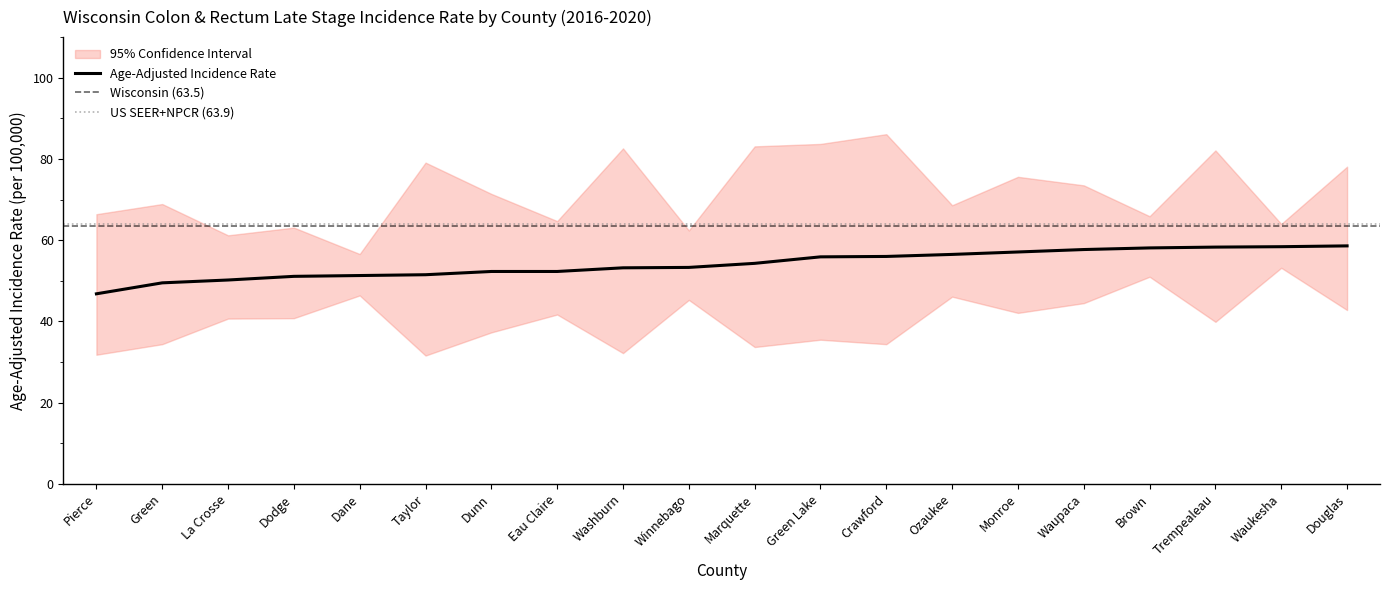

List the labels in order of value, largest first.

Douglas, Waukesha, Trempealeau, Brown, Waupaca, Monroe, Ozaukee, Crawford, Green Lake, Marquette, Winnebago, Washburn, Dunn, Eau Claire, Taylor, Dane, Dodge, La Crosse, Green, Pierce